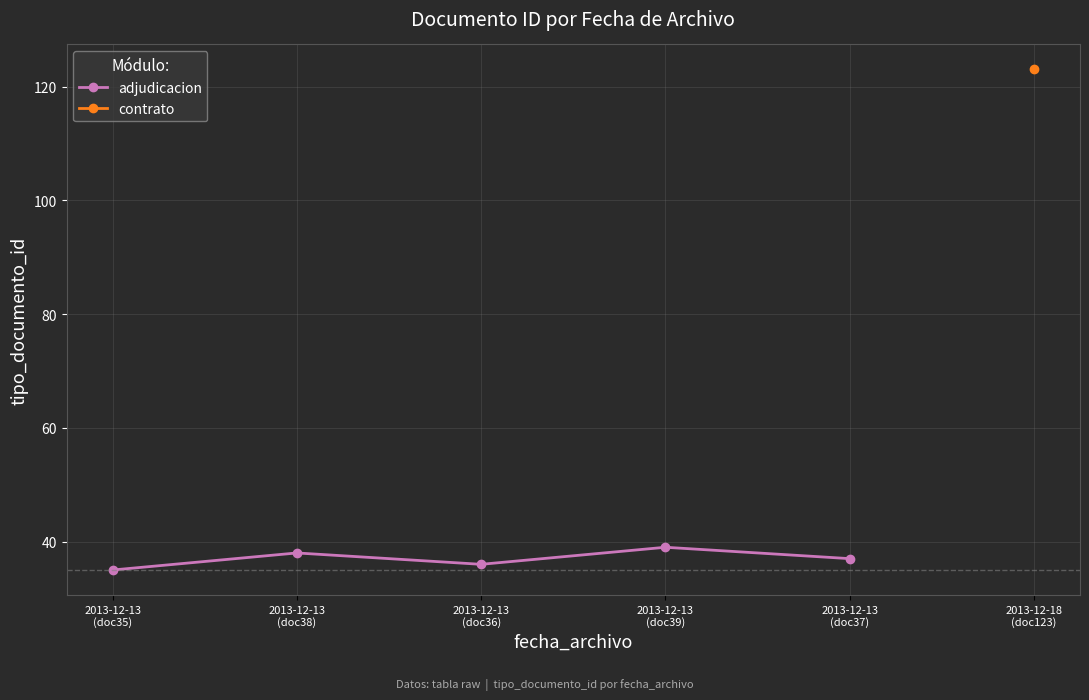

How many interior local valleys (lower than both neighbors) does the data have?

1